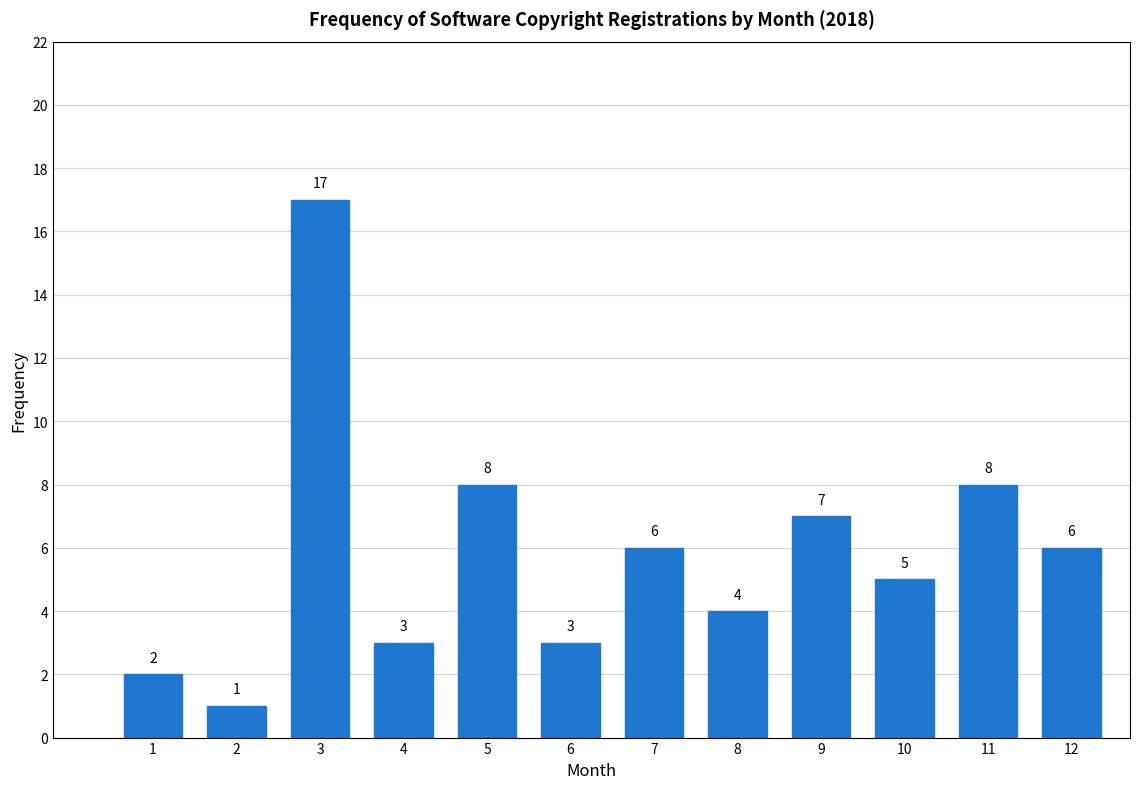

Reading left to right, transcribe all the data shown in this chart.

1=2	2=1	3=17	4=3	5=8	6=3	7=6	8=4	9=7	10=5	11=8	12=6